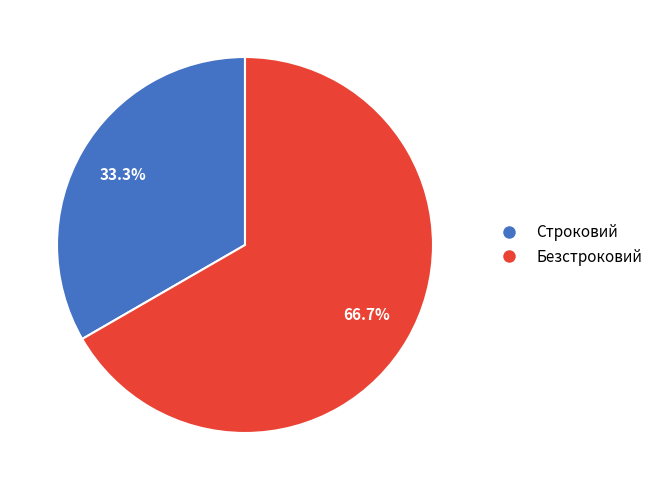

Between Безстроковий and Строковий, which is larger?

Безстроковий